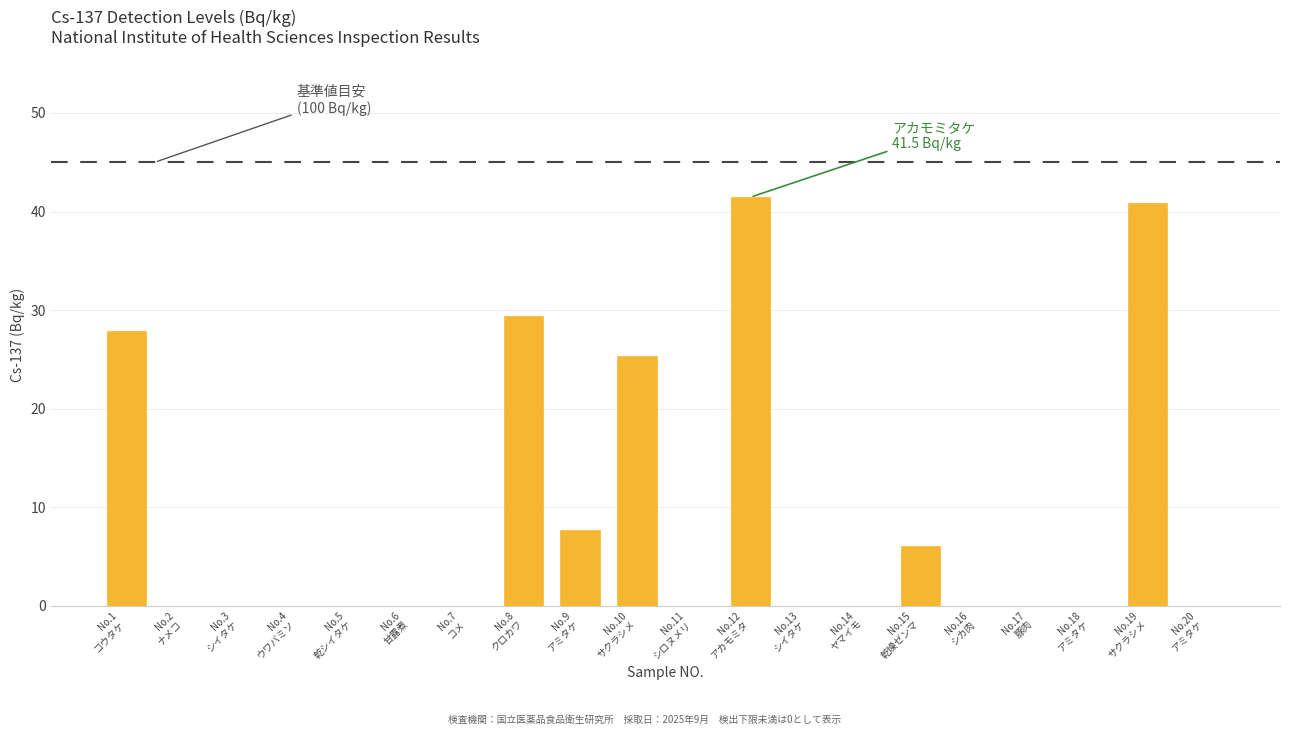

What is the maximum value shown in the chart?

41.5